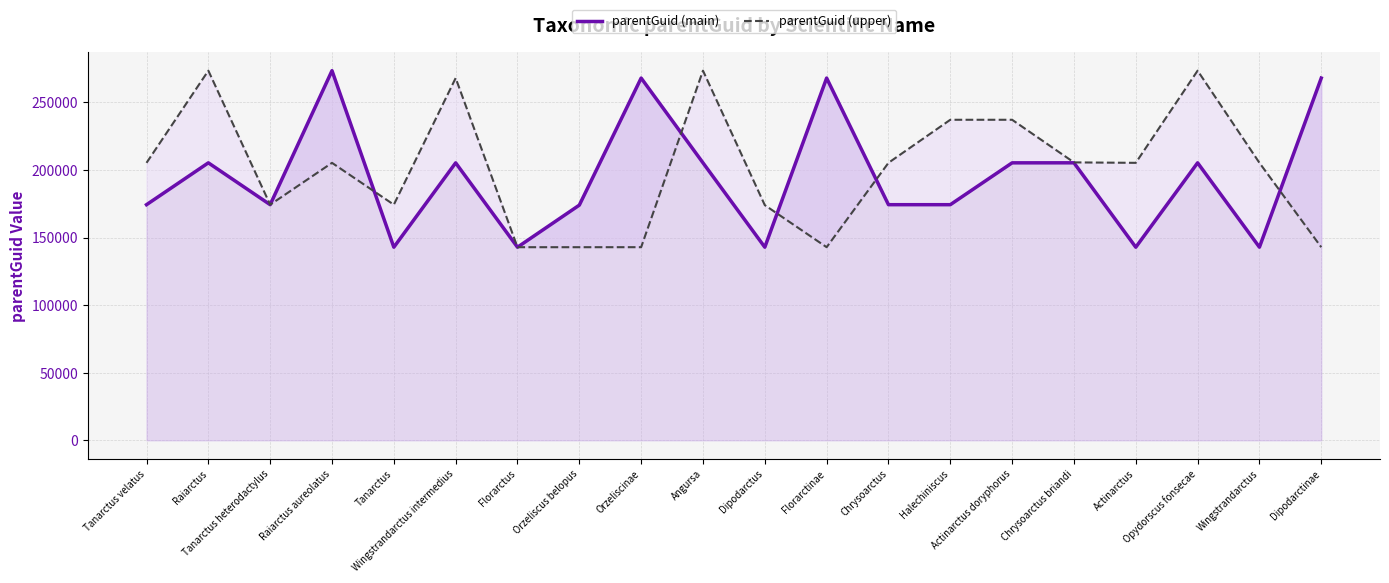

List the series in order of their peak value, highest first.

parentGuid (upper), parentGuid (main)